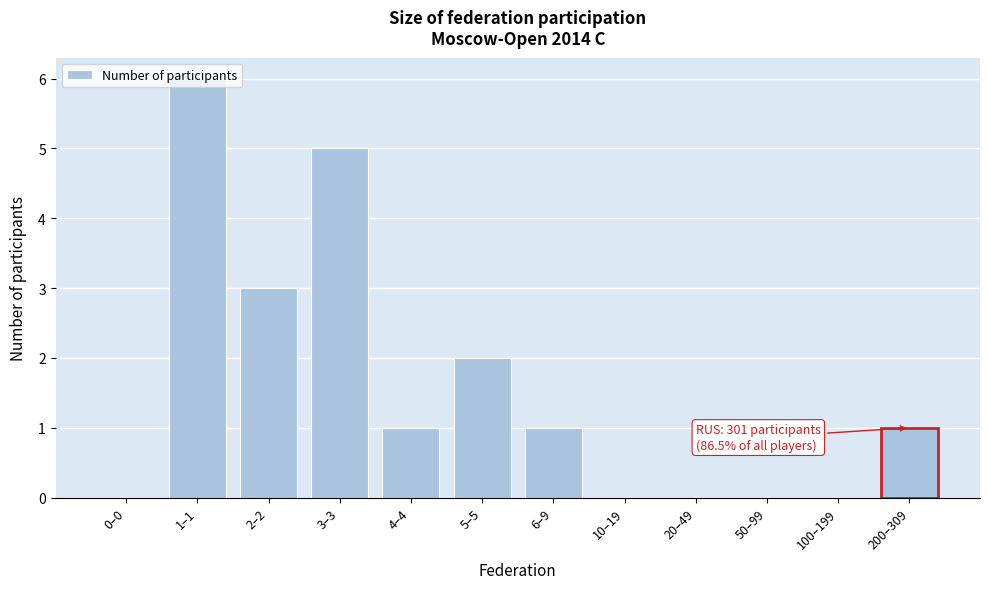

What is the change in value from 2–2 to 20–49?

-3